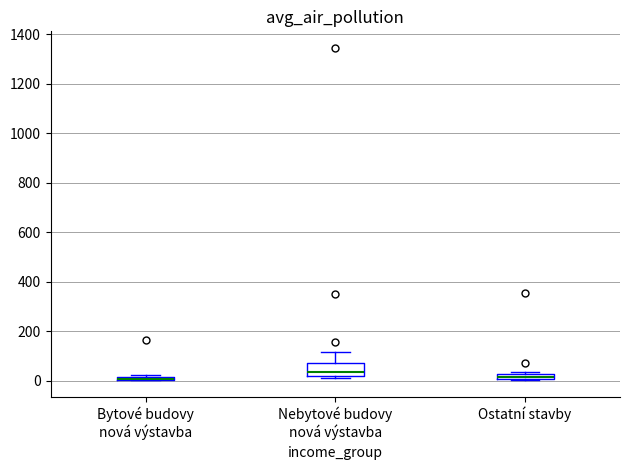

Which box is the tallest, from its lower edge to its upper edge?

Nebytové budovy nová výstavba